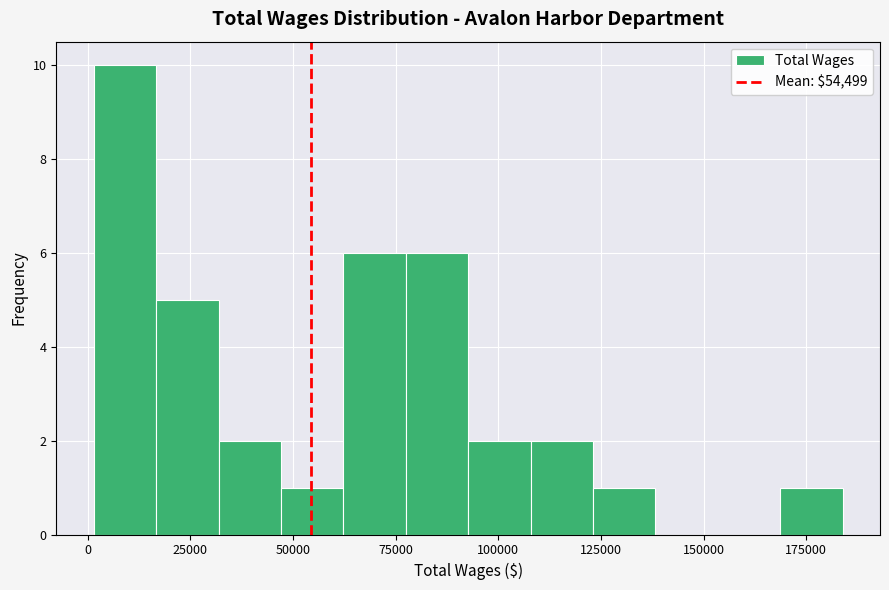

Around what value on the x-axis is the tallest bar? Give the approximate position of its centre, as read against the axis.

10000